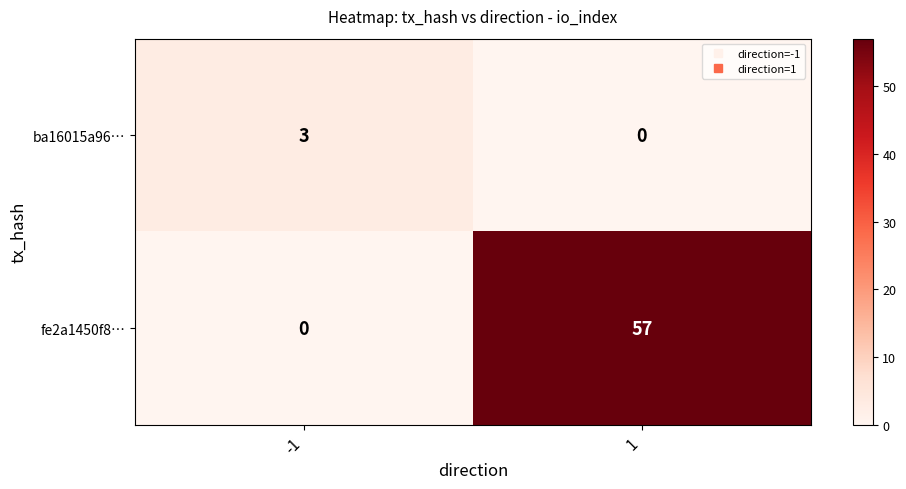

What is the spread (max minus min) of values at 1?

57